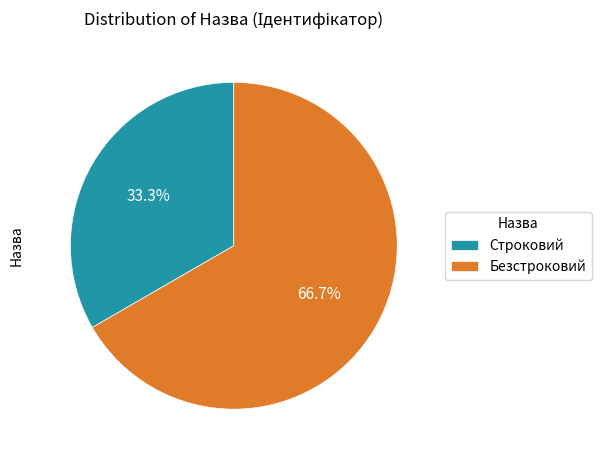

How much of the chart is everything except Безстроковий?

33.3%